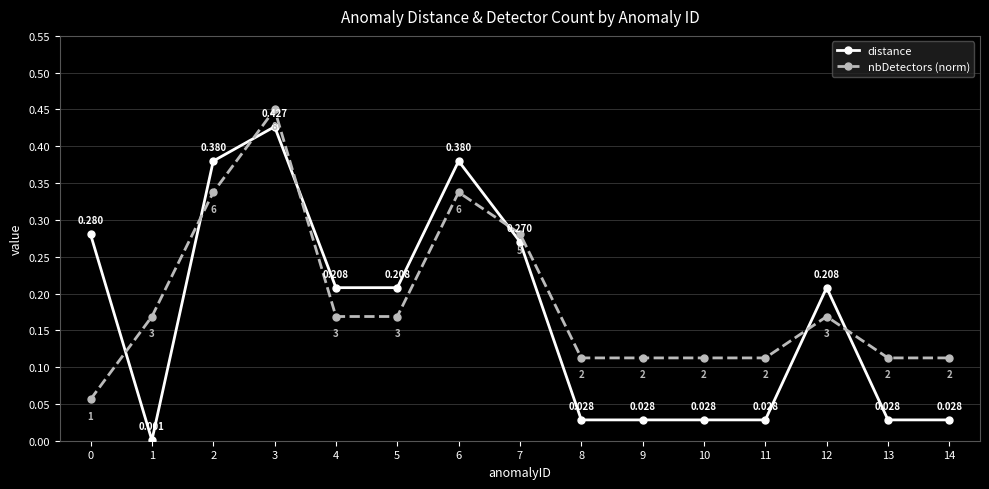

Does the chart display data point markers on the line(s)?

Yes